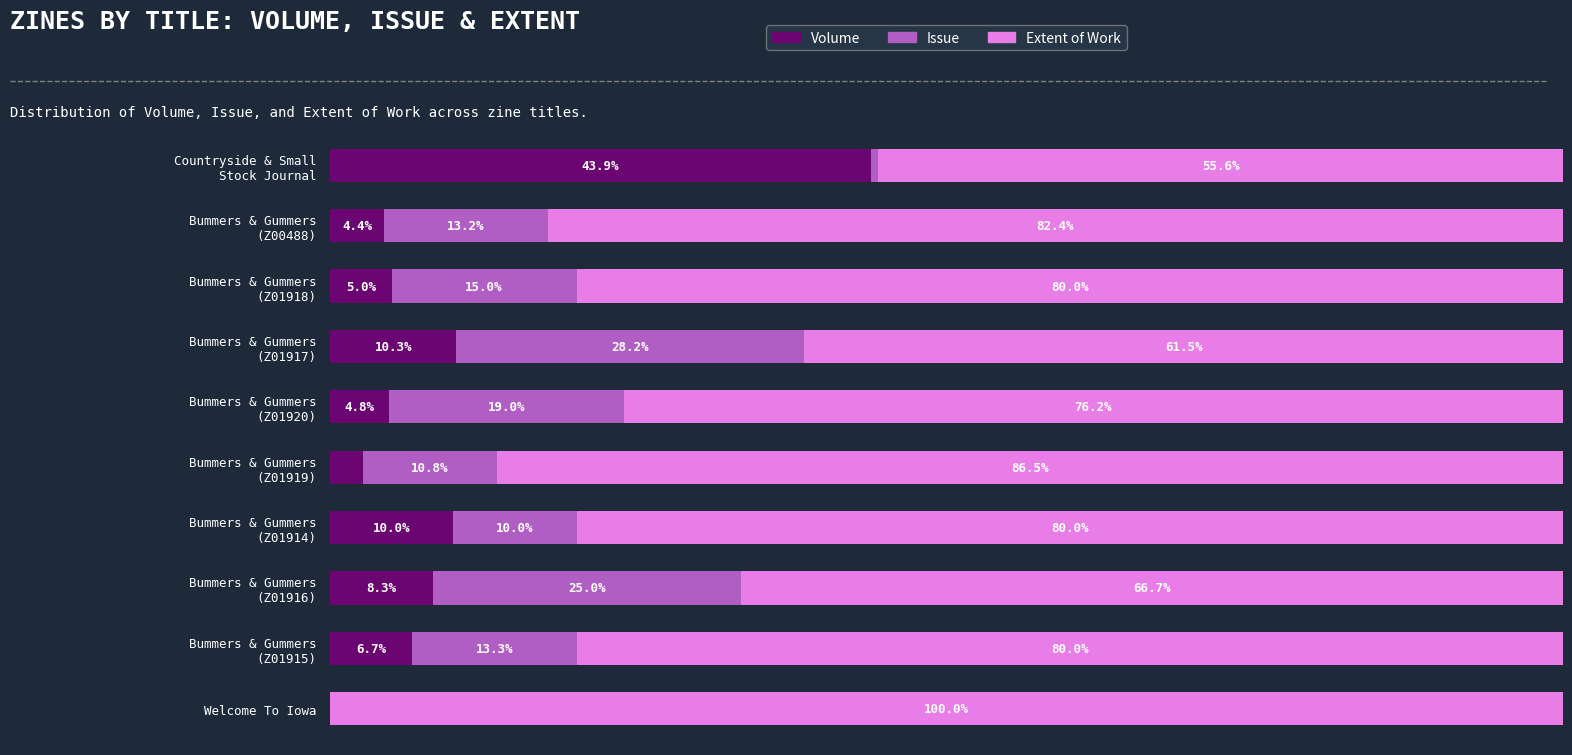

What are all the series names shown in the legend?

Volume, Issue, Extent of Work